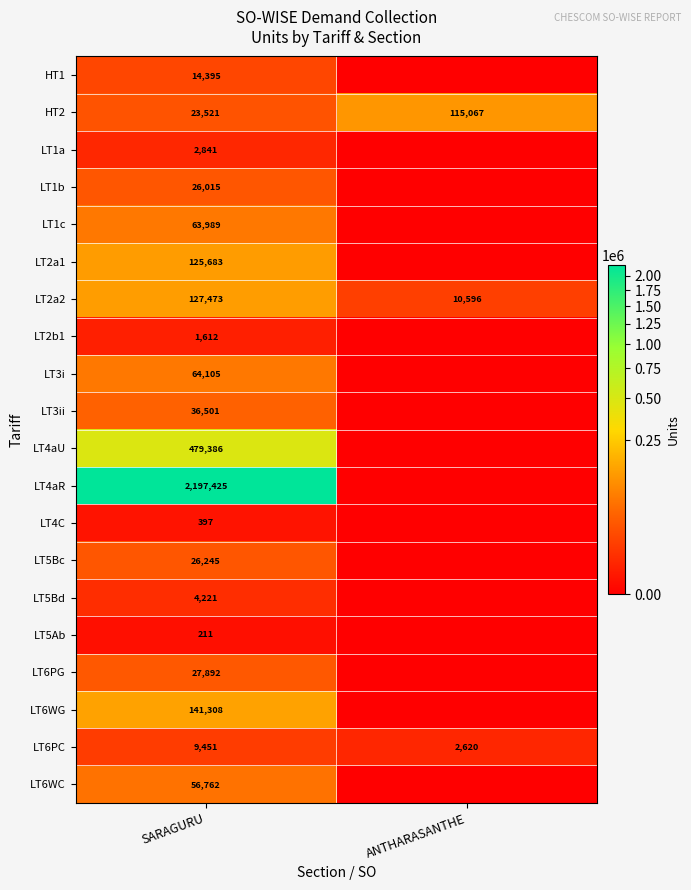

What is the difference between the maximum and minimum values in the LT6PC series?

6831